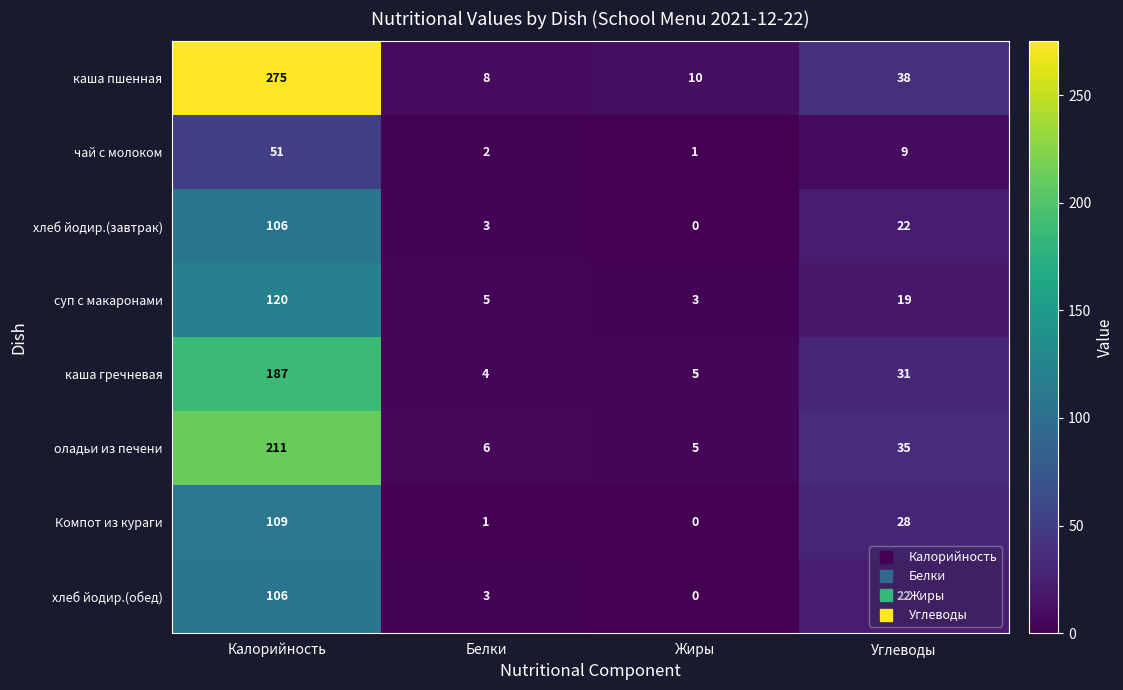

At how many categories does at least one series exceed 79?

1